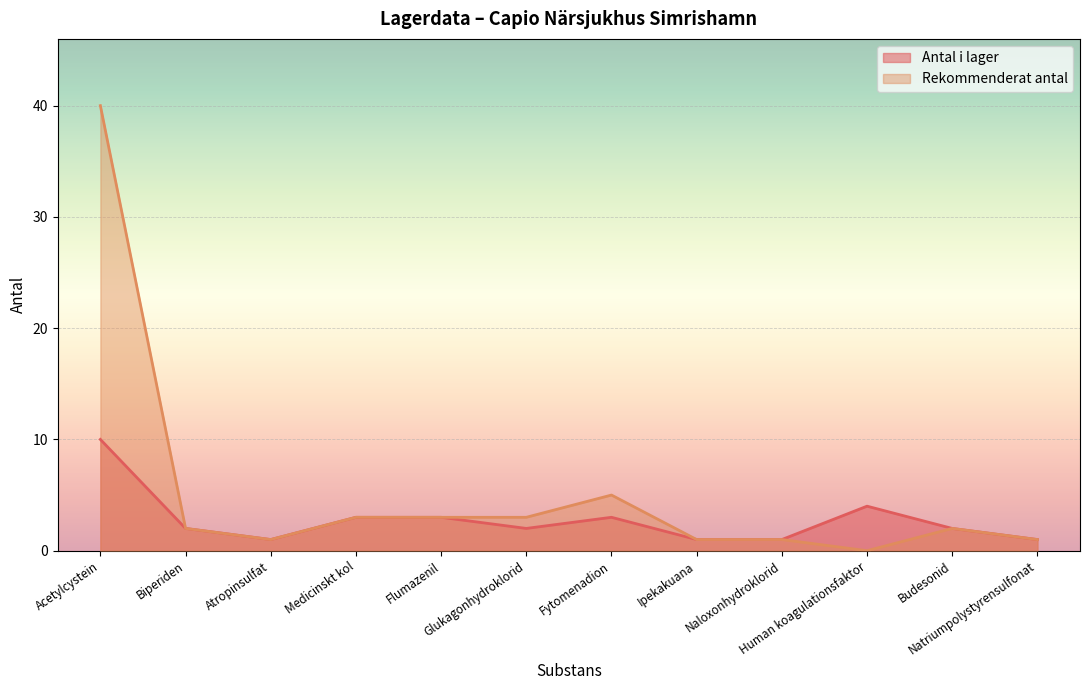

Is the value of Antal i lager at Ipekakuana greater than the value of Rekommenderat antal at Medicinskt kol?

No